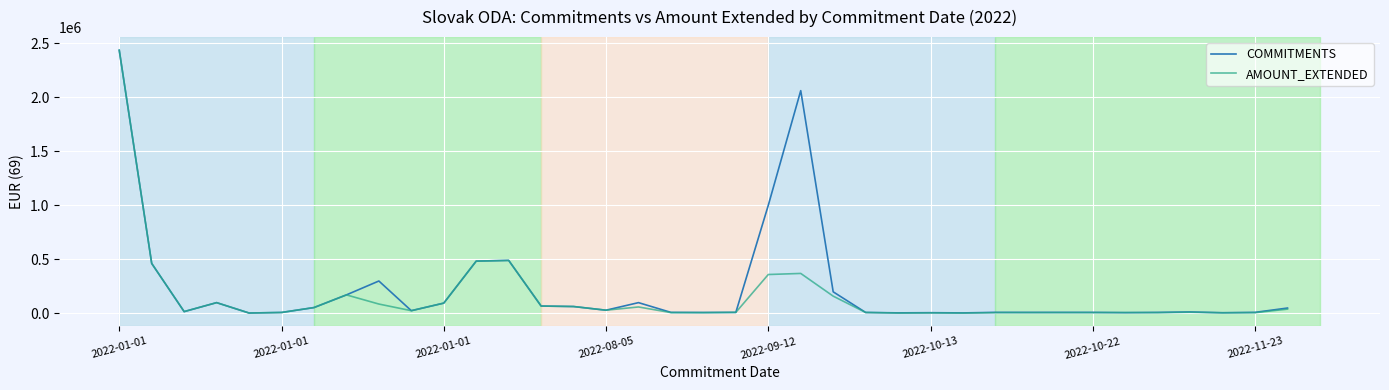

At which category is the sum across all series the highest?

2022-01-01